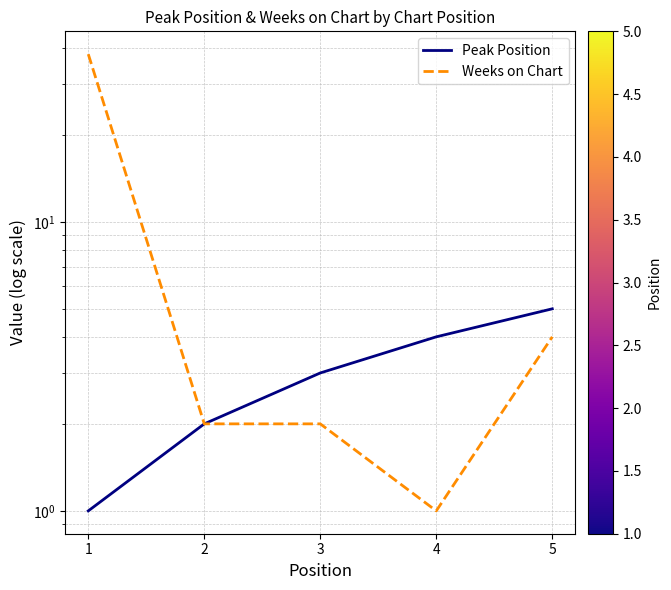

Is the value of Weeks on Chart at 5 greater than the value of Peak Position at 5?

No